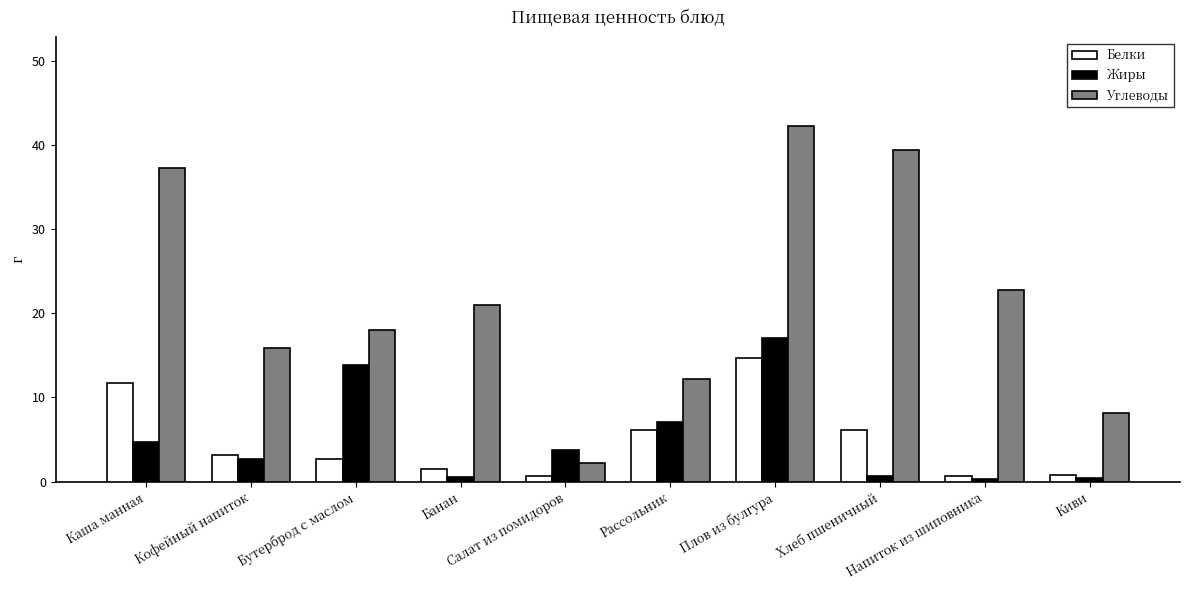

Which series has the largest total across all categories?

Углеводы